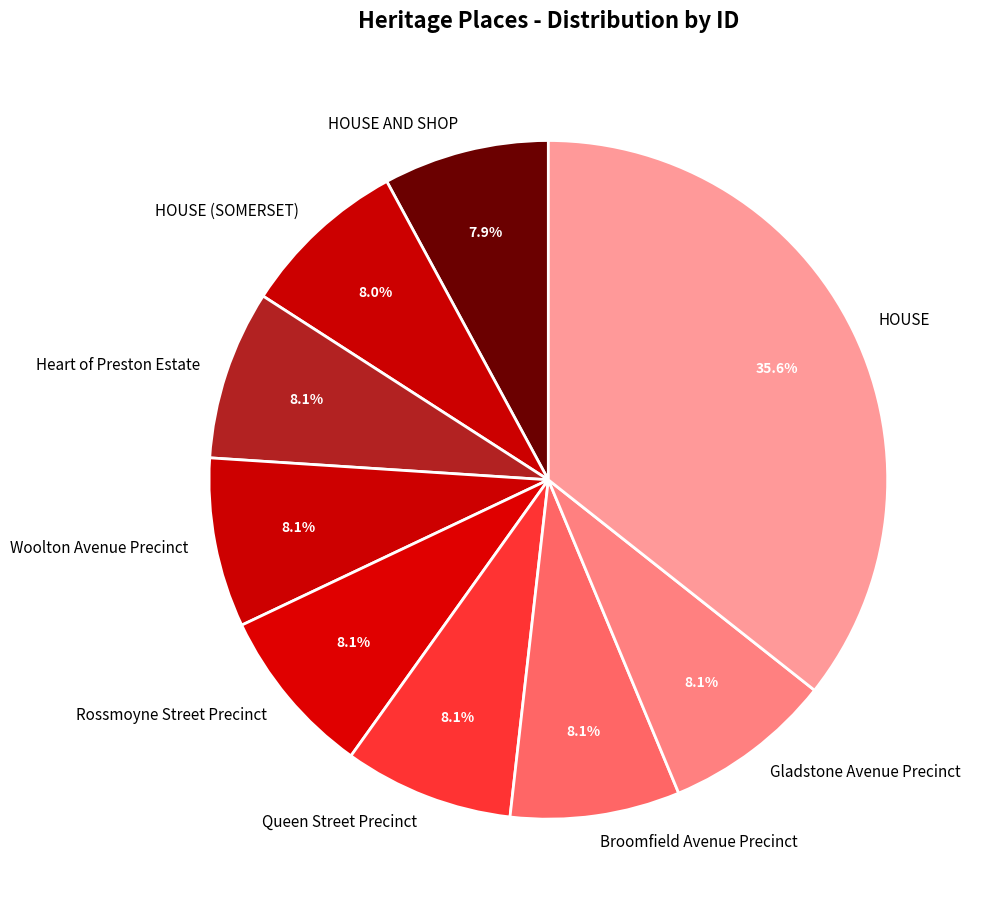

True or false: Broomfield Avenue Precinct accounts for 8% of the total.

True